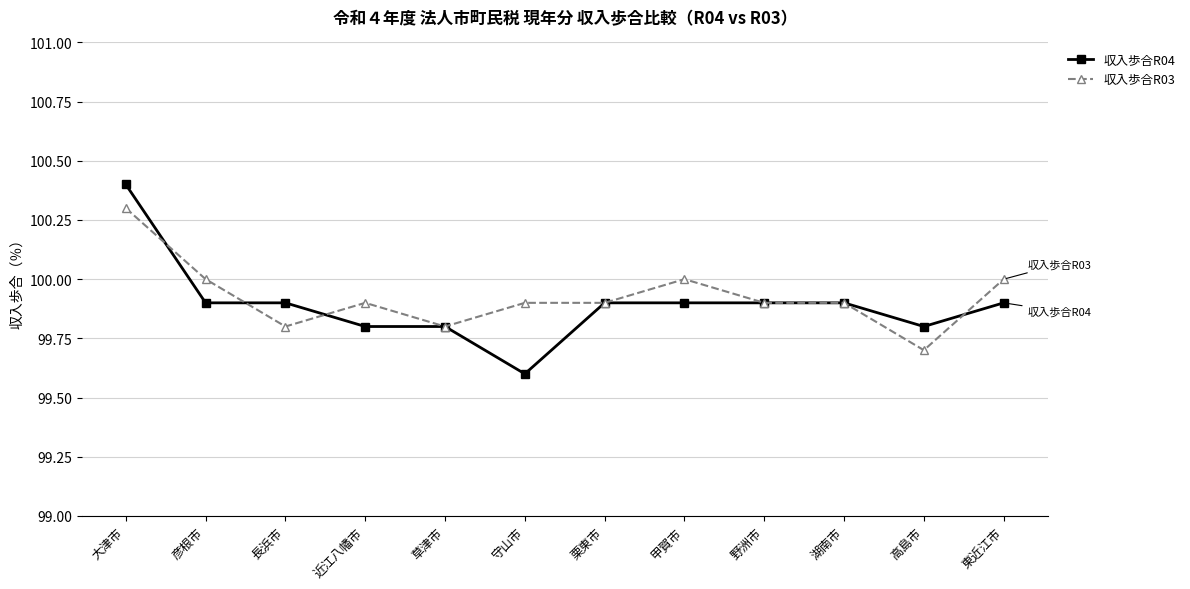

What is the label of the 7th point from the right?

守山市